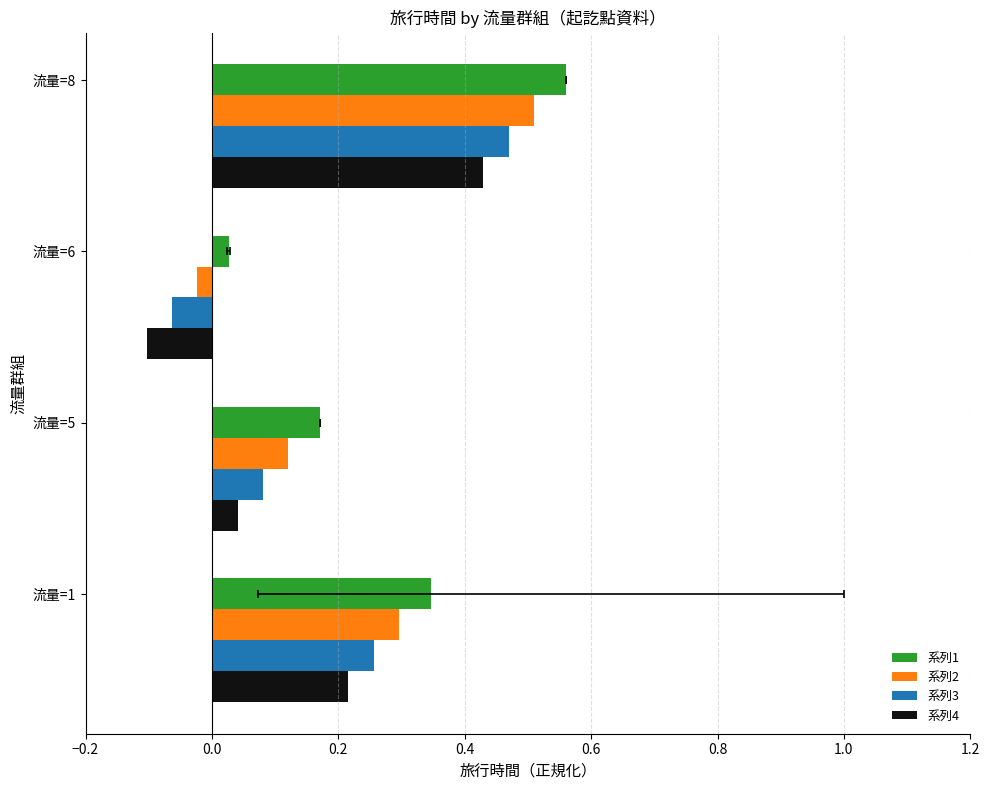

Which has a higher value, 流量=6 or 流量=8?

流量=8